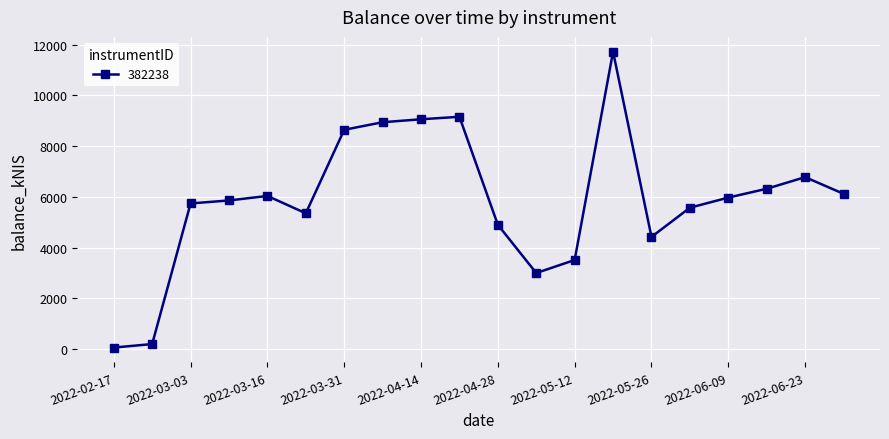

How many interior local valleys (lower than both neighbors) does the data have?

3